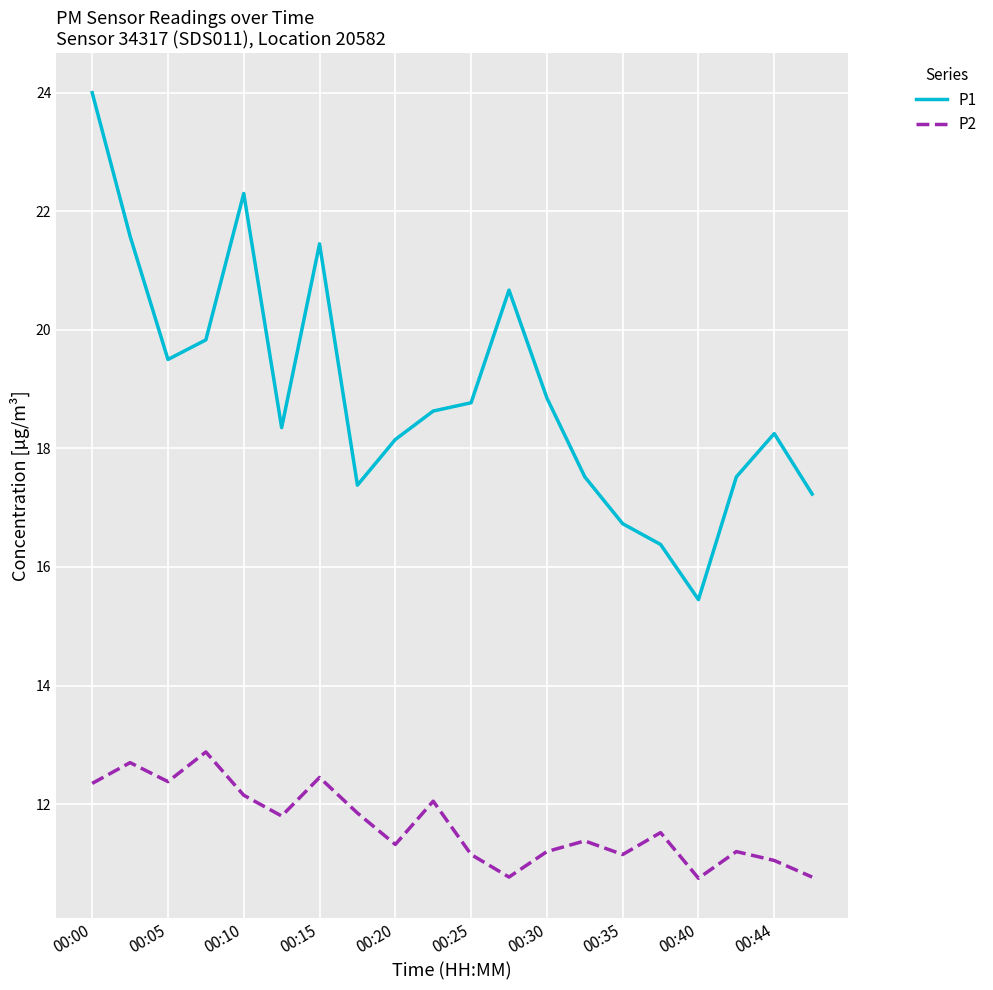

What is the lowest value of the P2 series?

10.8